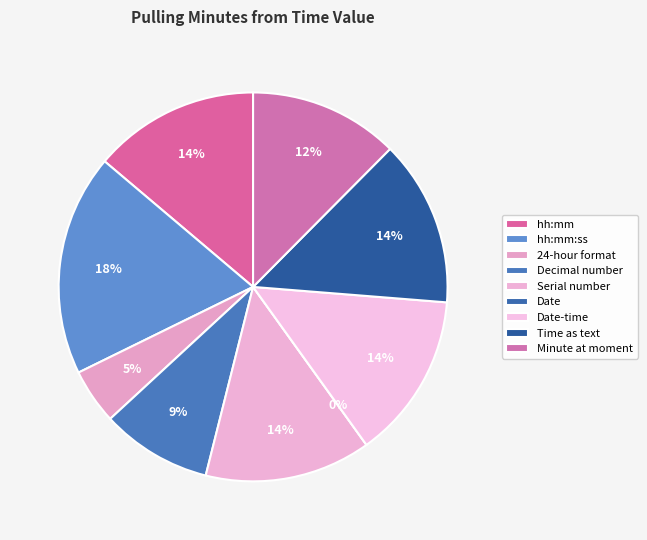

What is the total percentage of Decimal number and Serial number?

23.0%